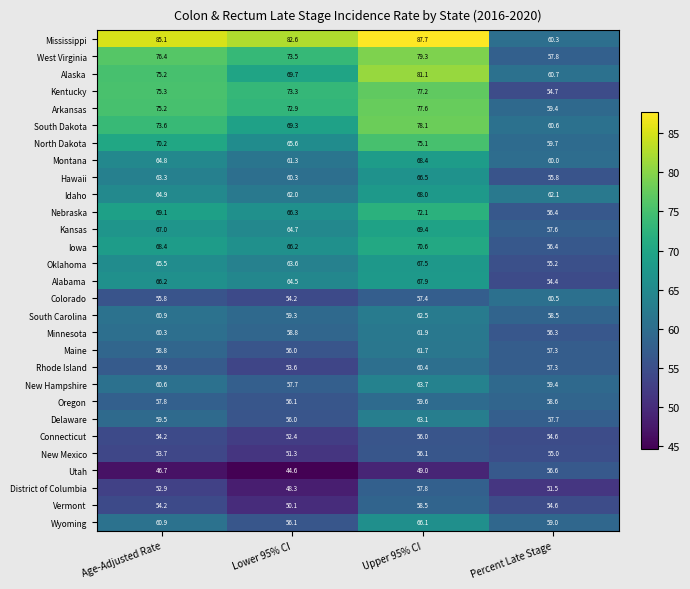

At which category is the sum across all series the highest?

Upper 95% CI